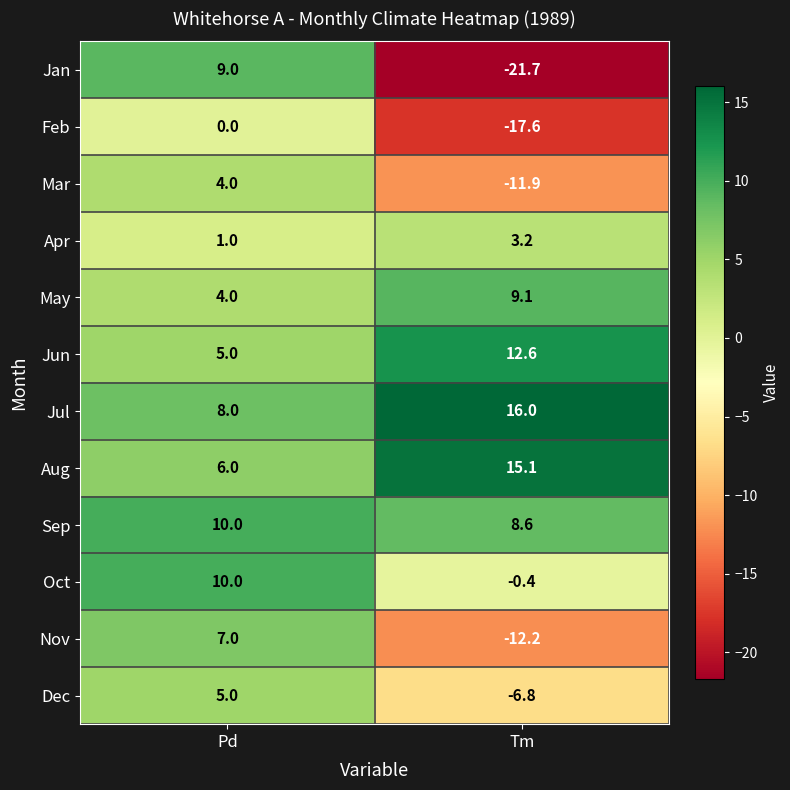

List the labels in order of Sep value, smallest first.

Tm, Pd